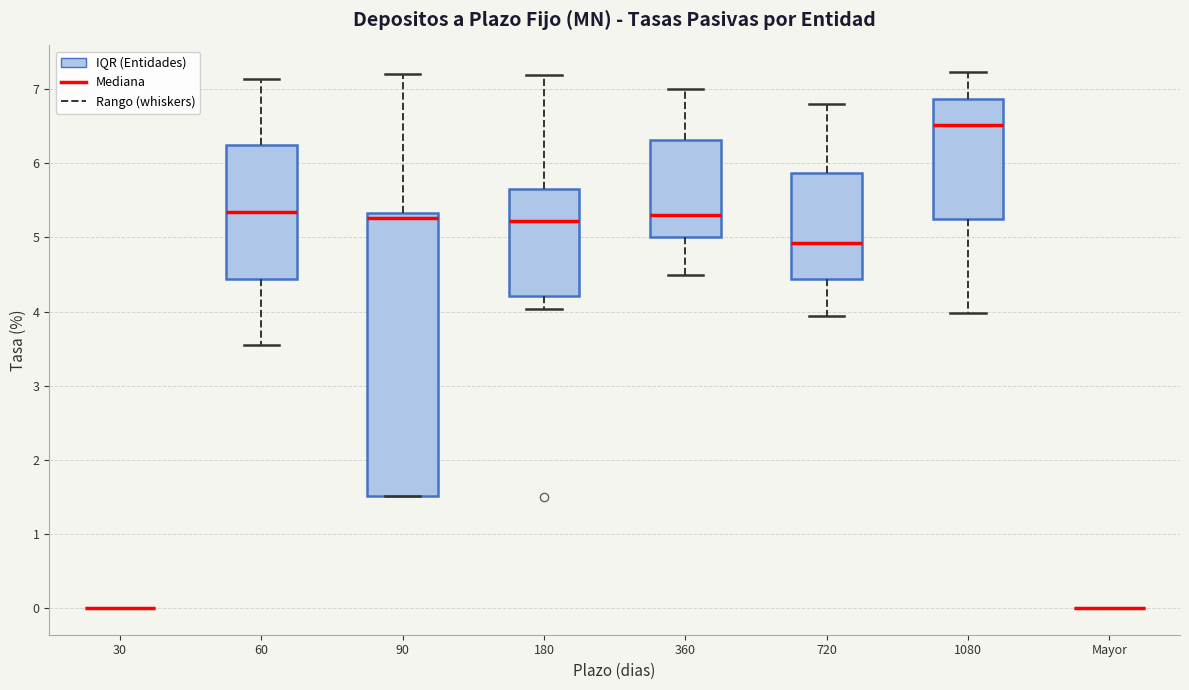

Reading left to right, read every box against the y-axis: the position of its median line, the range the box covers, and the ends of its whiskers. The values are not printed on the chart, so give them approximately, as read against the axis.

30: box collapsed to a line at 0.0, whiskers 0.0 to 0.0
60: median 5.3, box 4.4 to 6.2, whiskers 3.5 to 7.1
90: median 5.3 (just below the box's upper edge), box 1.5 to 5.3, whiskers 1.5 to 7.2
180: median 5.2, box 4.2 to 5.7, whiskers 4.0 to 7.2
360: median 5.3, box 5.0 to 6.3, whiskers 4.5 to 7.0
720: median 4.9, box 4.4 to 5.9, whiskers 3.9 to 6.8
1080: median 6.5, box 5.2 to 6.9, whiskers 4.0 to 7.2
Mayor: box collapsed to a line at 0.0, whiskers 0.0 to 0.0